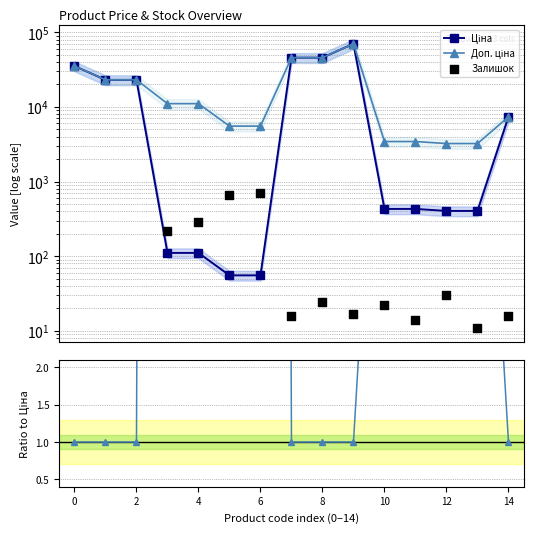

Is the value of Доп. ціна at 12 greater than the value of Ціна at 8?

No